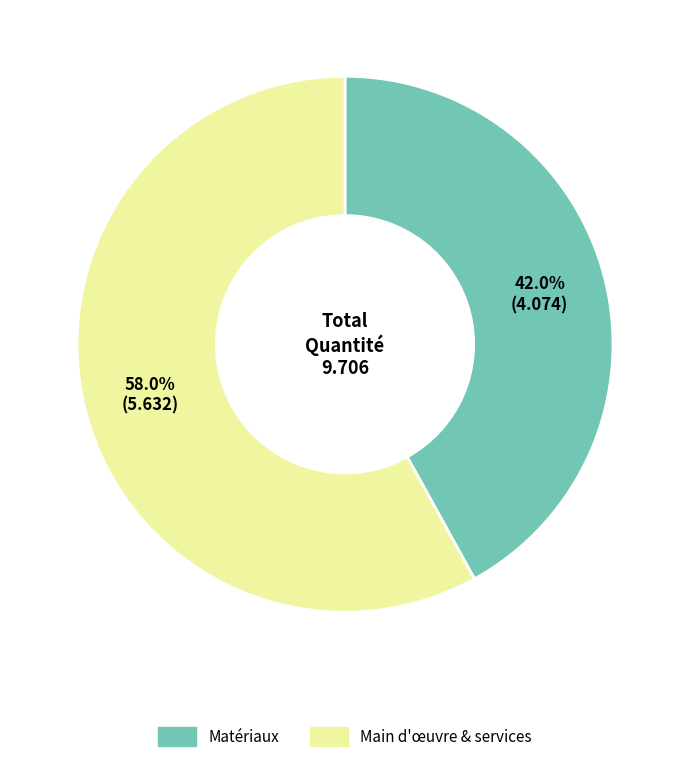

How many segments does this pie chart have?

2